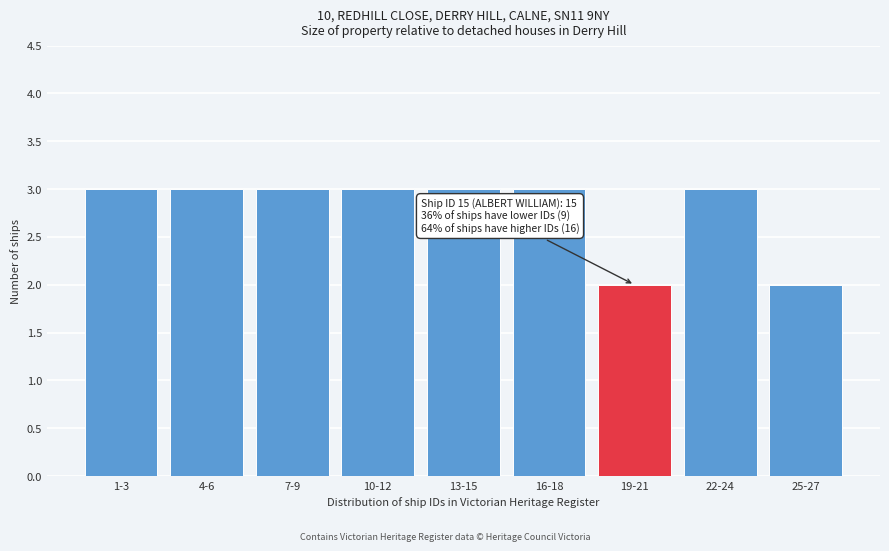

Reading right to left, what are all the values shown in this chart?

2	3	2	3	3	3	3	3	3